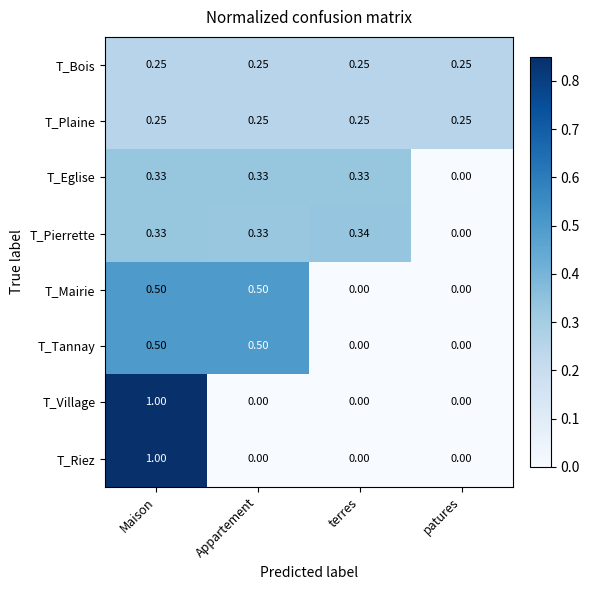

Is the value of T_Riez at Maison greater than the value of T_Bois at Maison?

Yes